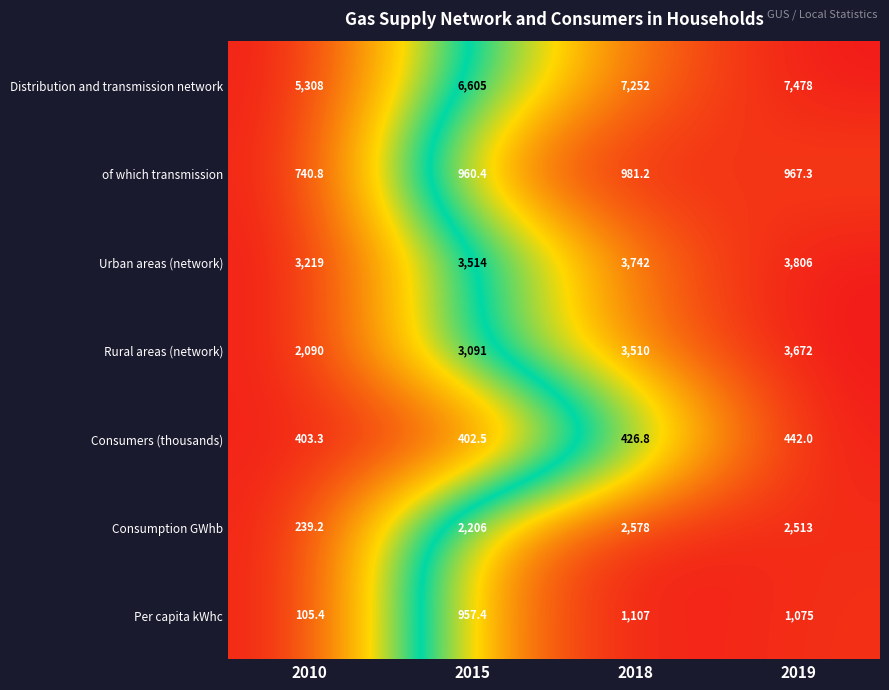

Which category has the lowest value across all series?

2010